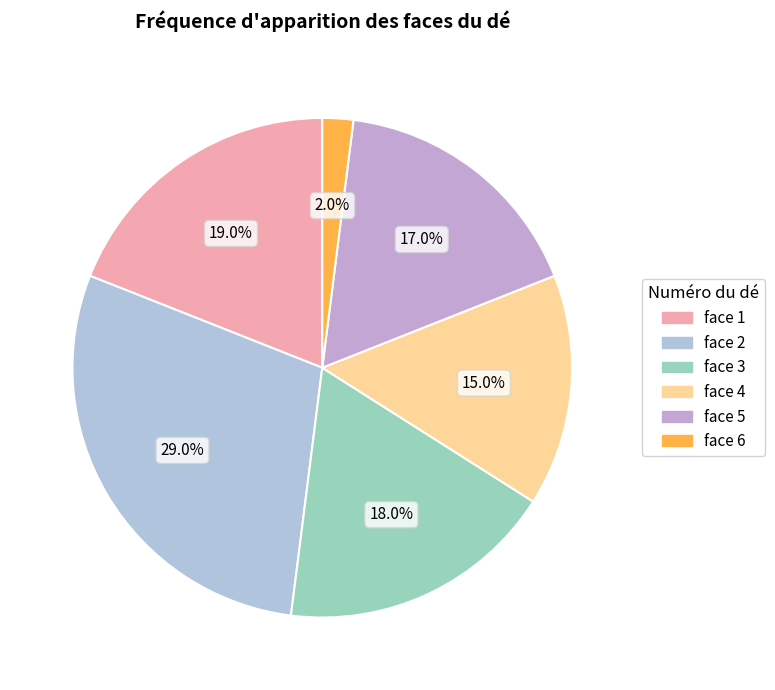

To the nearest percent, what is the combined percentage of face 5 and face 6?

19%